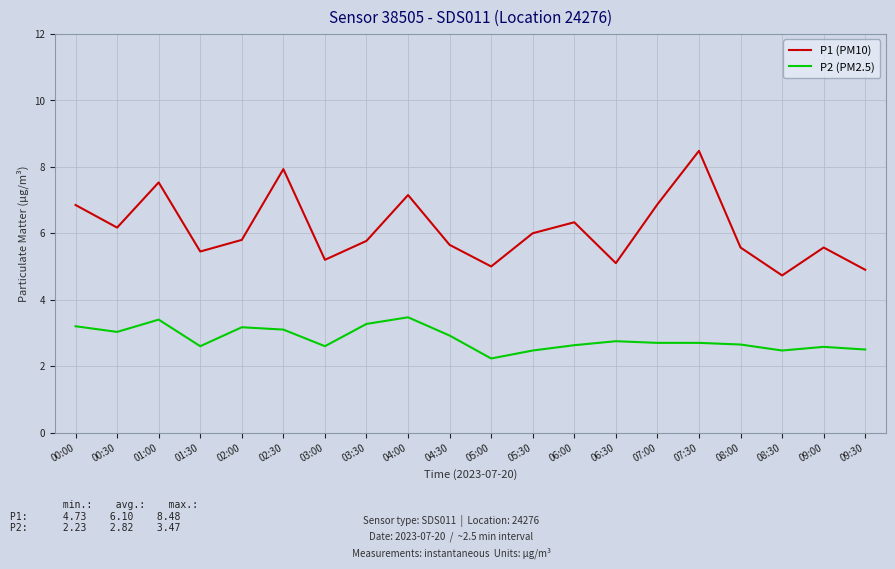

What is the minimum value for P1 (PM10)?

4.7